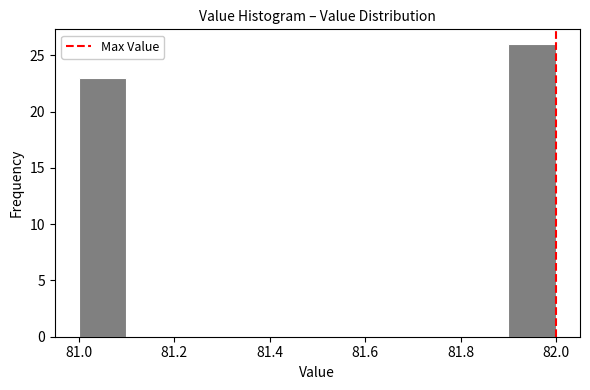

Reading left to right, list every bar in this chart as the range it spans on the x-axis followed by its height. The values are not printed on the chart, so give them approximately, as read against the axis.

81.0 to 81.1: 23
81.1 to 81.2: 0
81.2 to 81.3: 0
81.3 to 81.4: 0
81.4 to 81.5: 0
81.5 to 81.6: 0
81.6 to 81.7: 0
81.7 to 81.8: 0
81.8 to 81.9: 0
81.9 to 82.0: 26